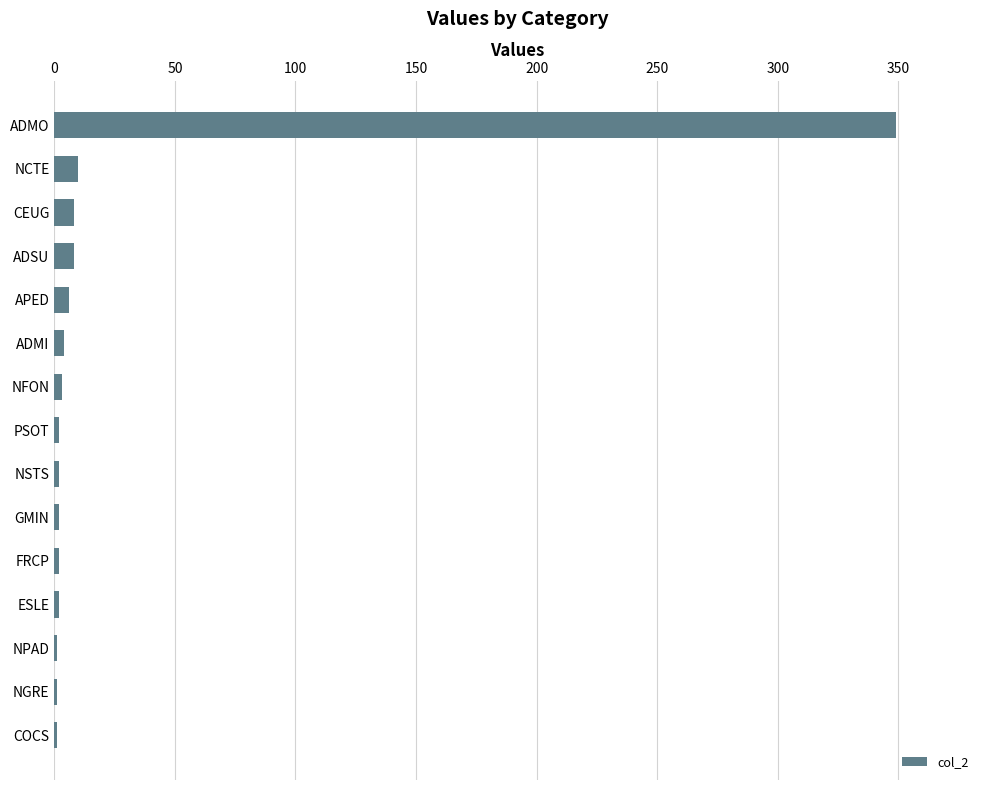

At which category does the chart reach its peak across all series?

ADMO